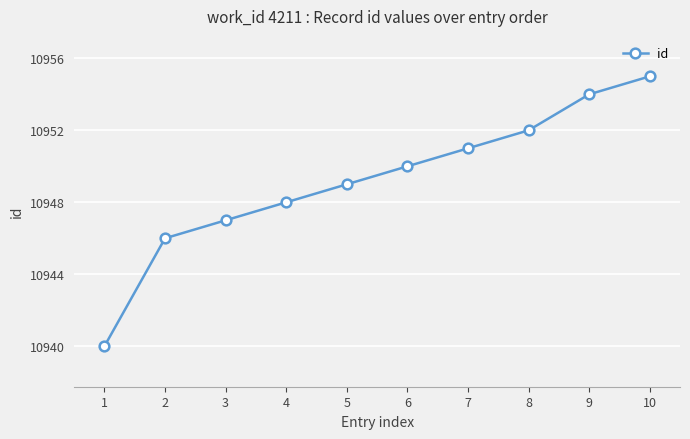

What is the smallest value displayed?

10940